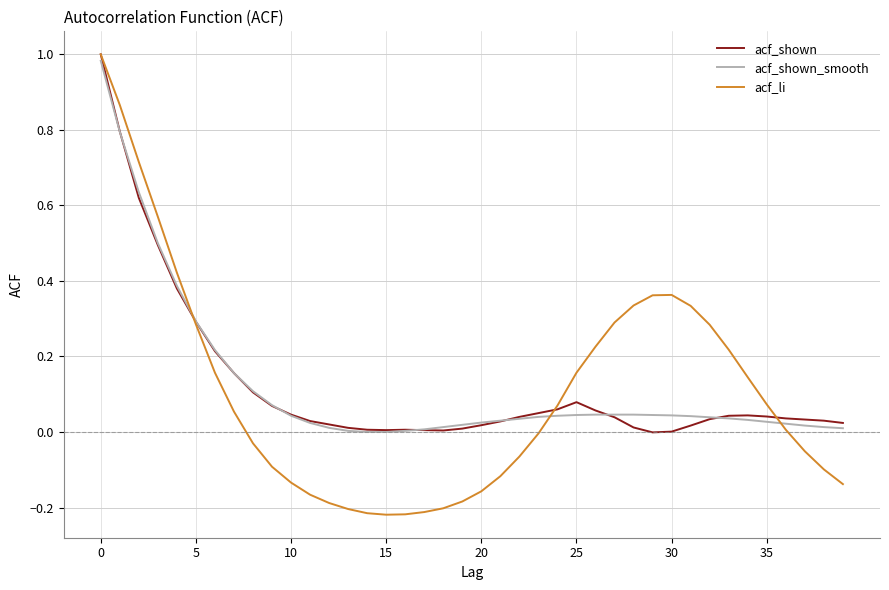

Which series has the widest spread of values?

acf_li